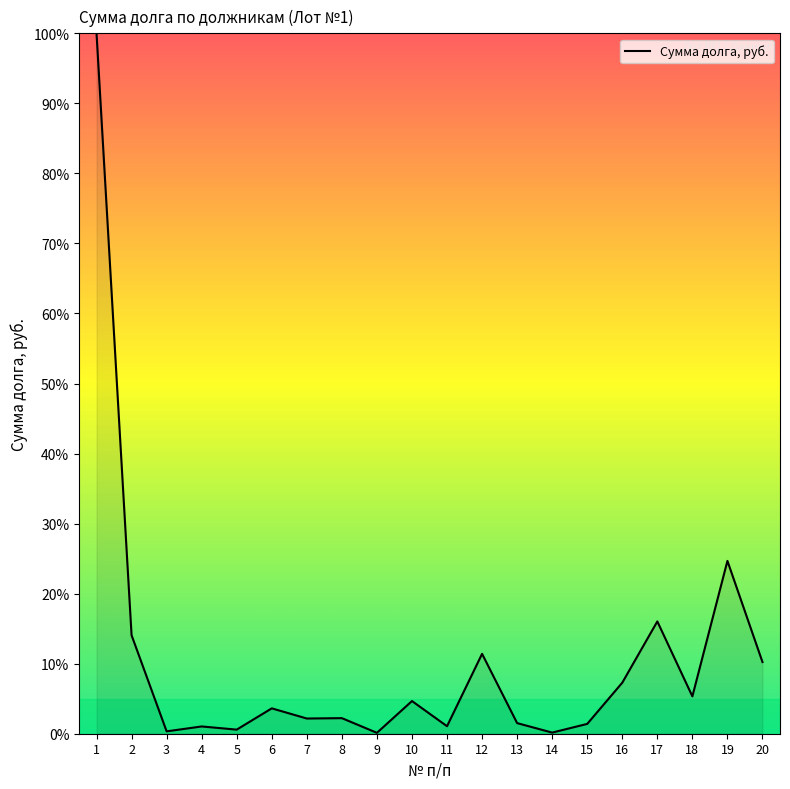

True or false: the data shows 16.0 at 17.

True